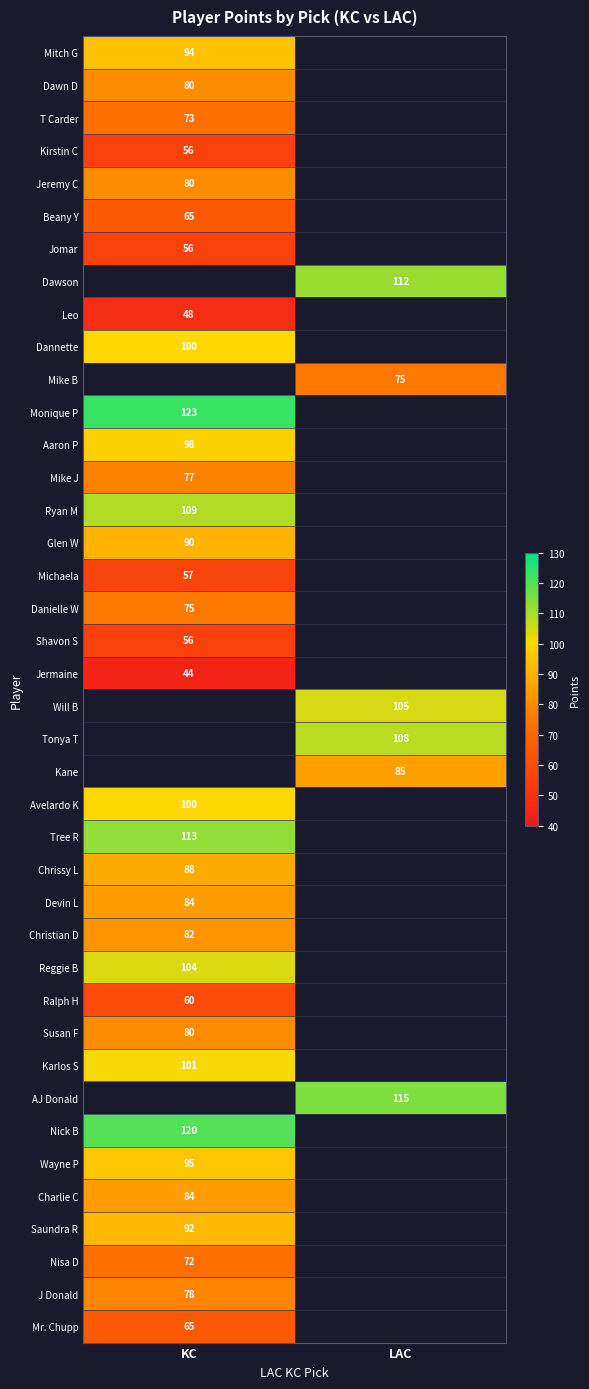

How many categories are shown in the chart?

2